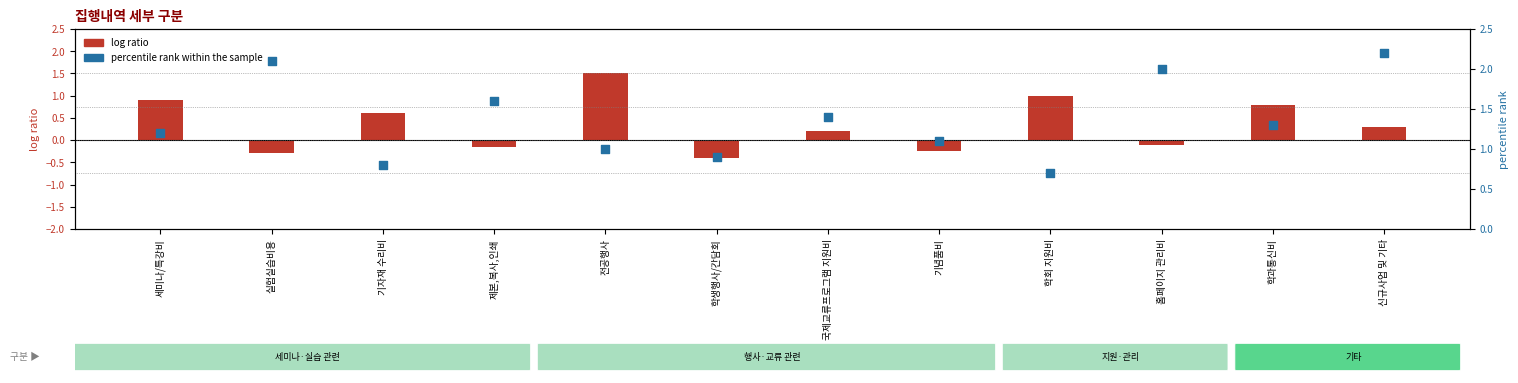

Which series has the largest total across all categories?

percentile rank within the sample